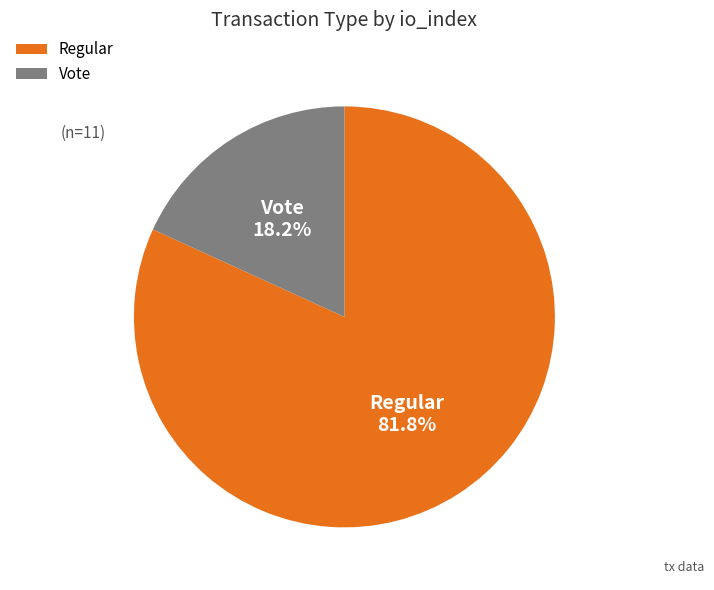

Is there a majority slice in this chart?

Yes